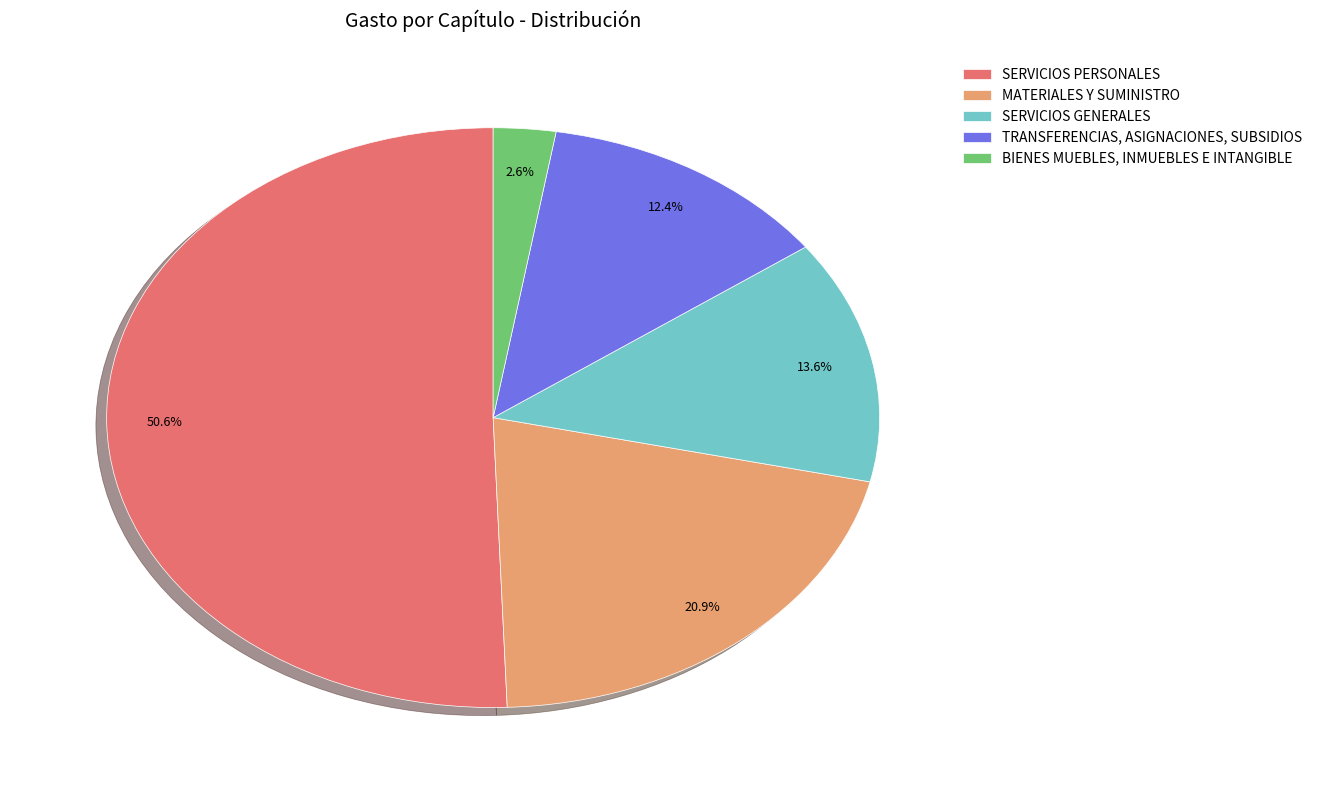

To the nearest percent, what is the difference between the largest and smallest slice percentages?

48%